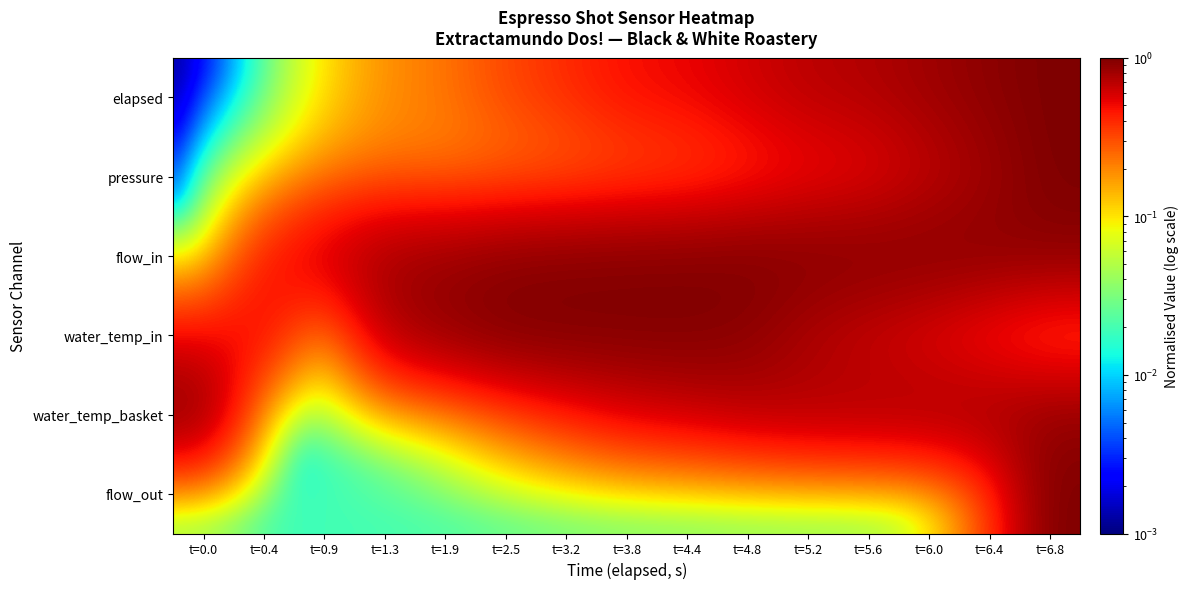

What is the spread (max minus min) of values at t=5.6?

1.0